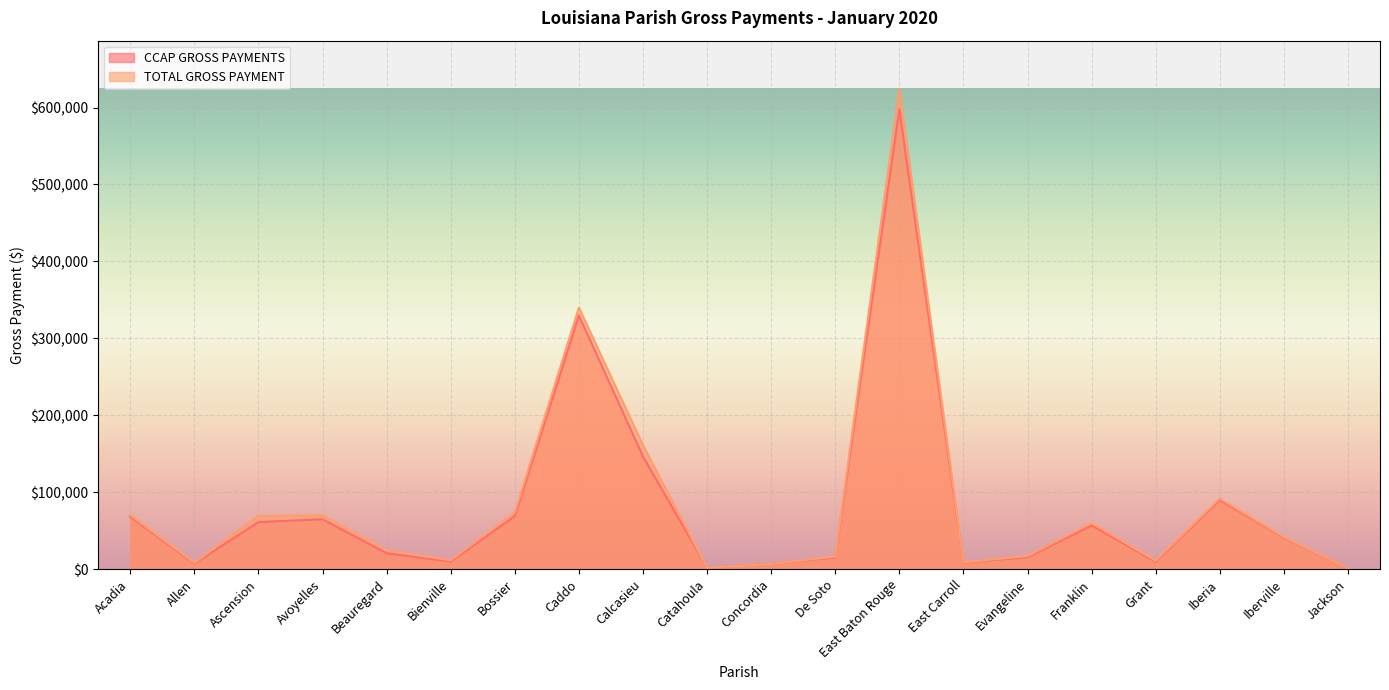

True or false: TOTAL GROSS PAYMENT and CCAP GROSS PAYMENTS intersect in this chart.

False